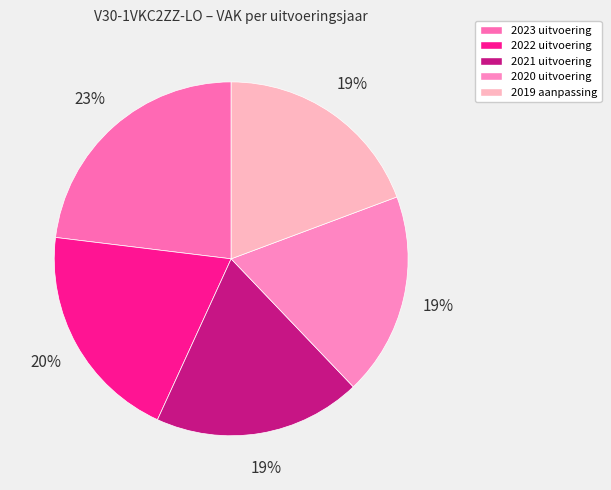

To the nearest percent, what portion does 2019 aanpassing represent?

19%